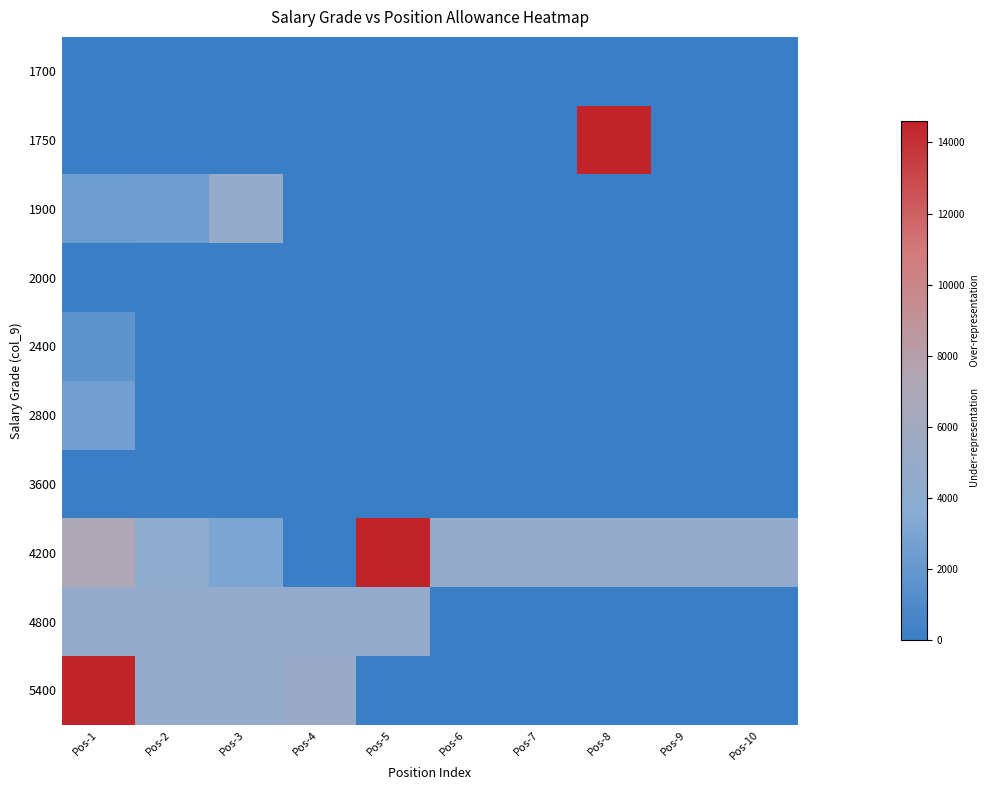

How many series are shown in this chart?

10